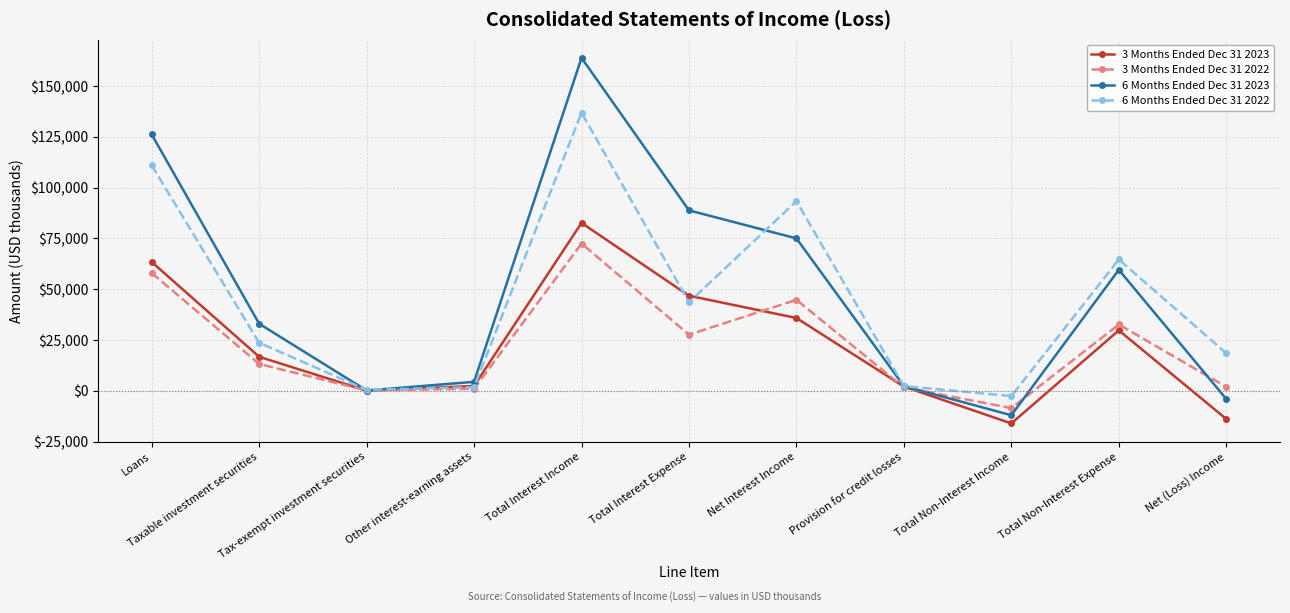

What is the difference between the maximum and second lowest values in the 6 Months Ended Dec 31 2023 series?

167778